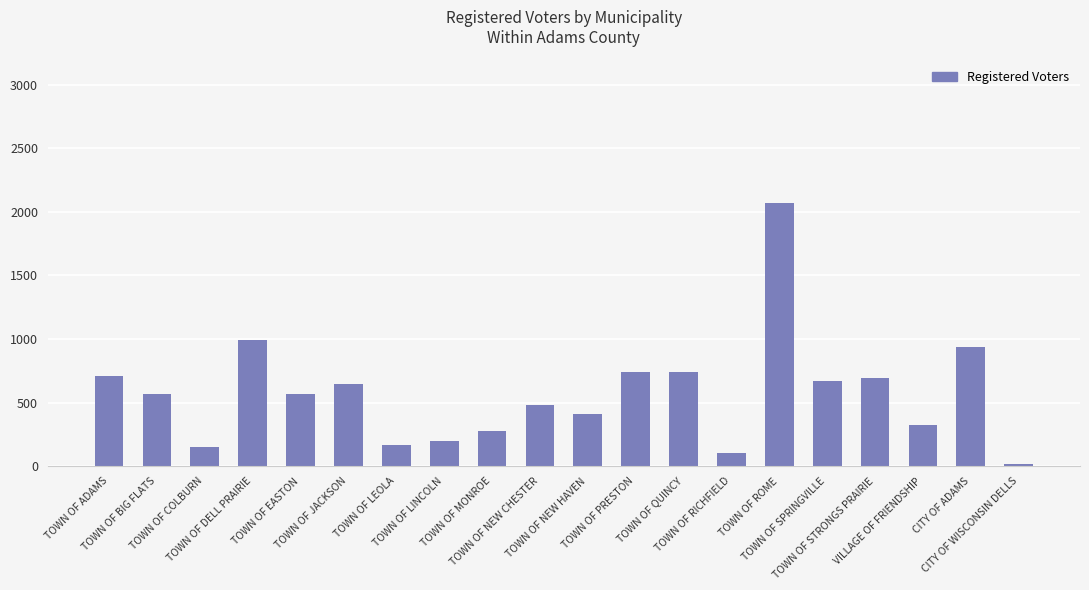

Where is the data nearest to the value 1041?

TOWN OF DELL PRAIRIE